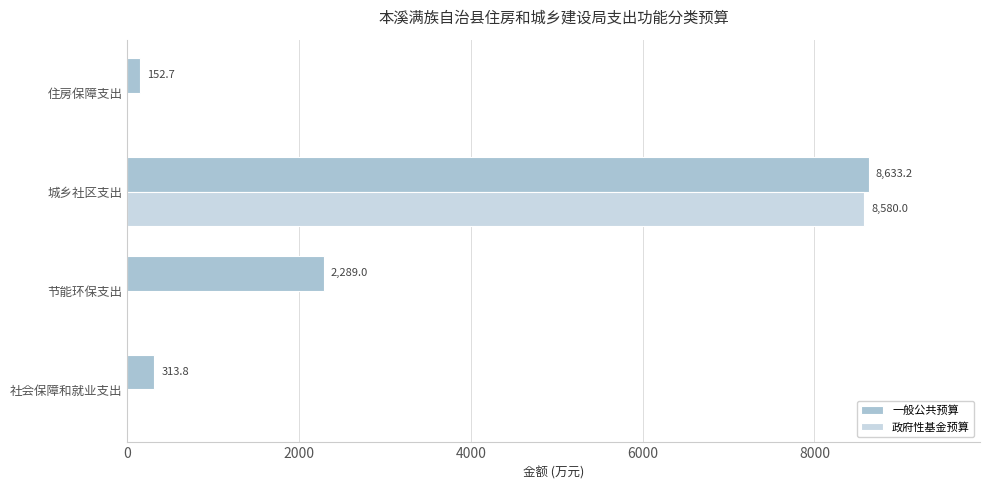

What is the average value of the 政府性基金预算 series?

2145.0